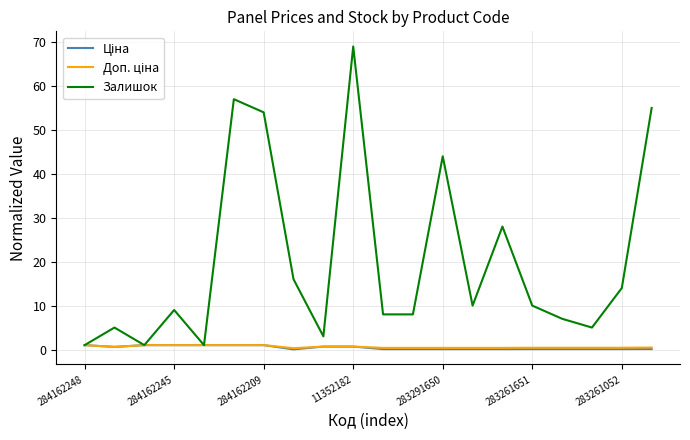

Which series has the largest range (max minus min)?

Залишок